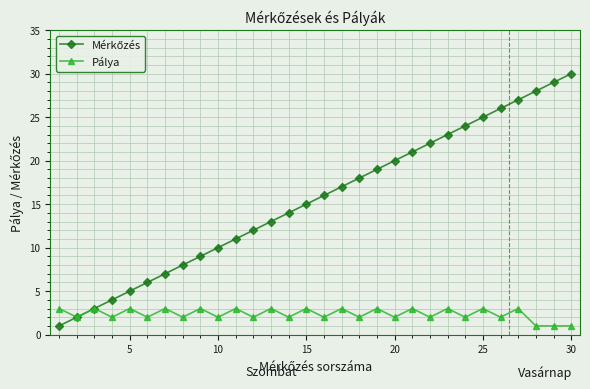

What is the difference between the maximum and second lowest values in the Pálya series?

2